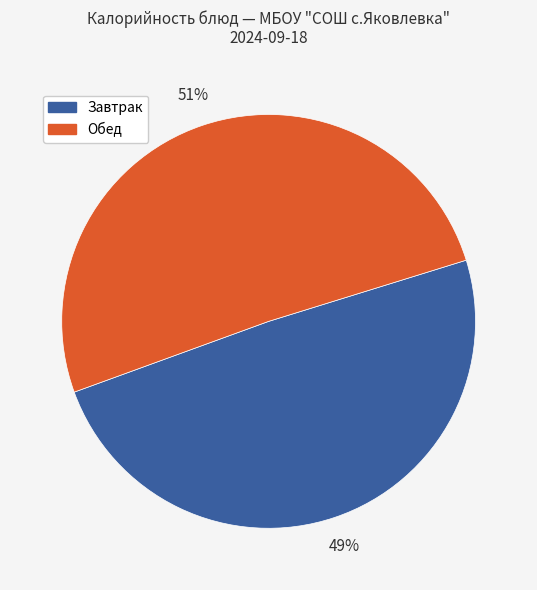

Does any single category account for the majority?

Yes